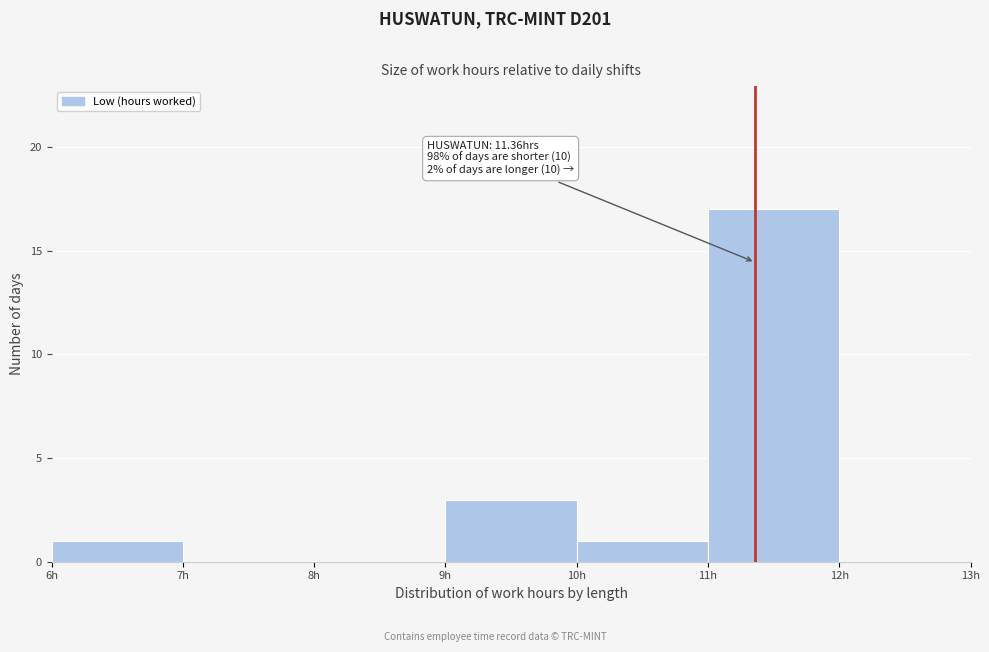

Which range on the x-axis has the tallest bar?

11 to 12